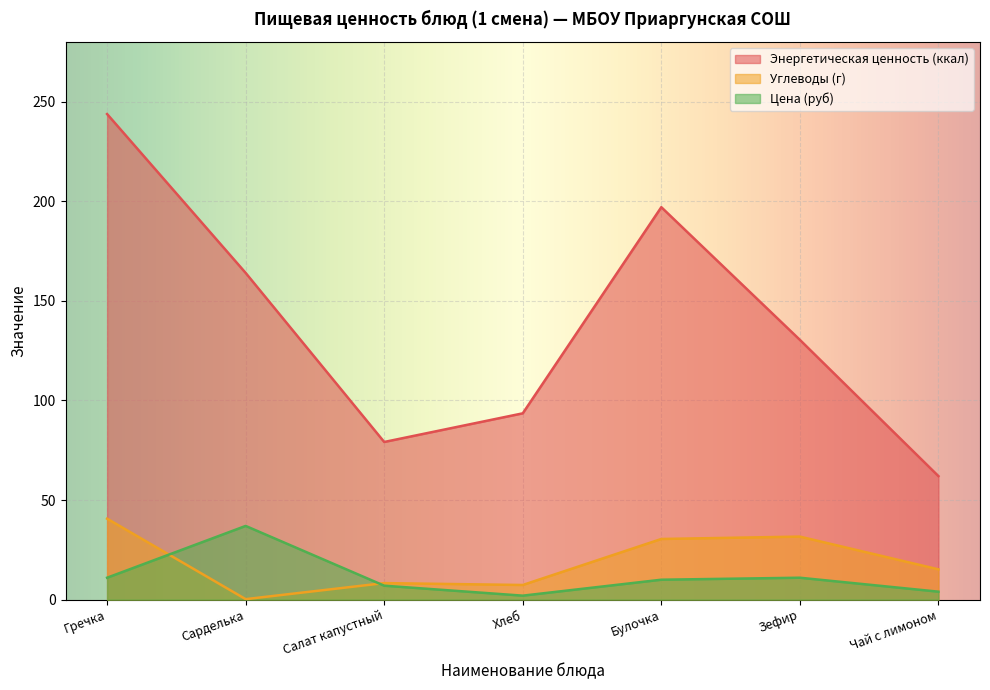

What is the approximate value of Энергетическая ценность (ккал) at Сарделька?

164.0